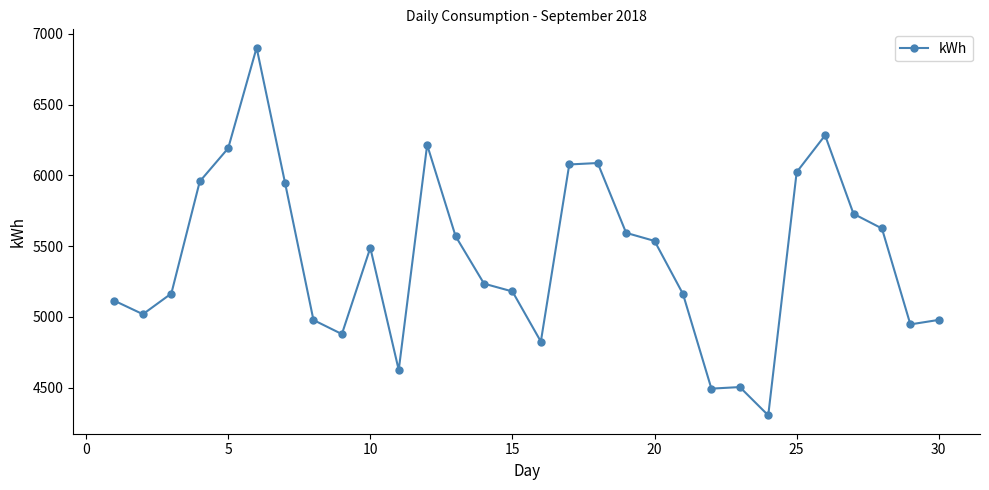

What is the maximum value shown in the chart?

6902.7